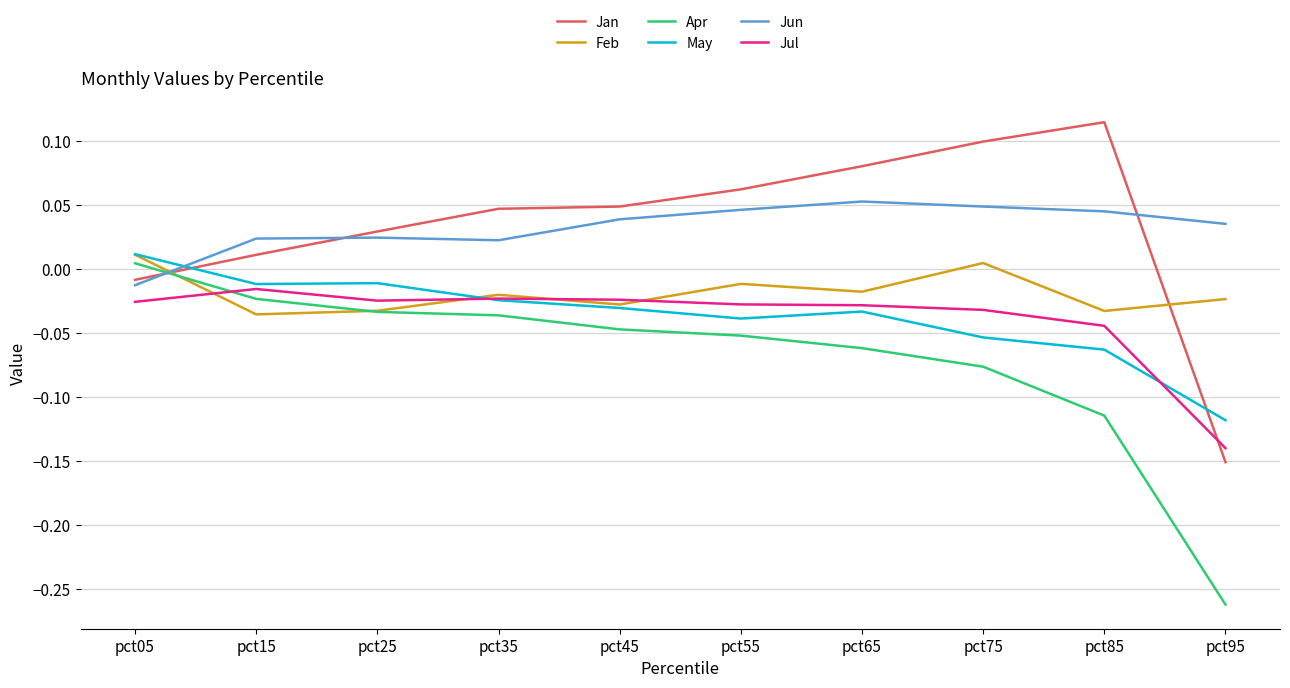

True or false: Jan has a value of 0.1 at pct75.

True